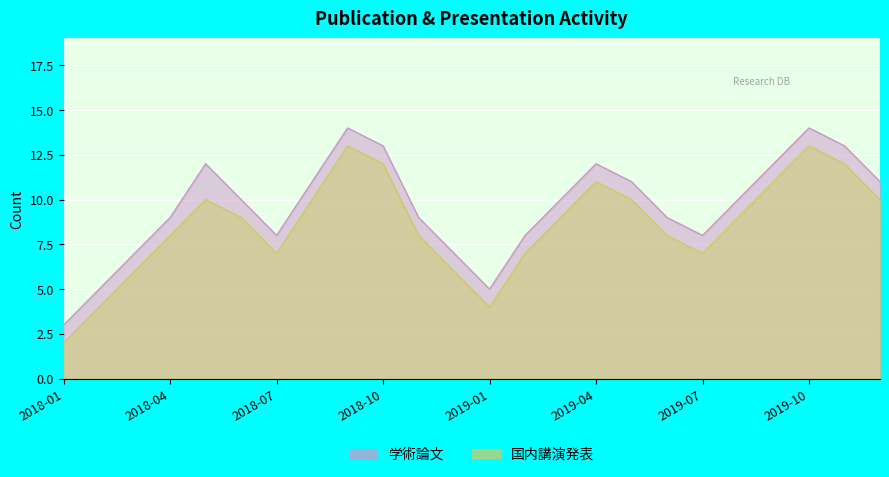

What is the difference between the highest and lowest values at 2018-03?

1